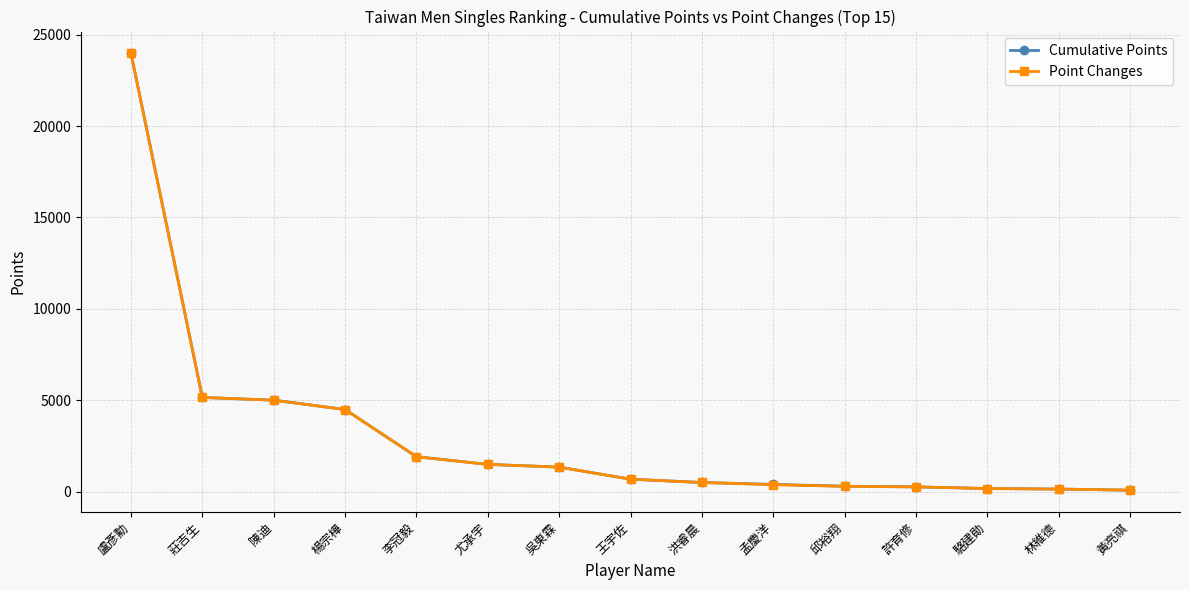

What is the total value across all series at 王宇佐?

1380